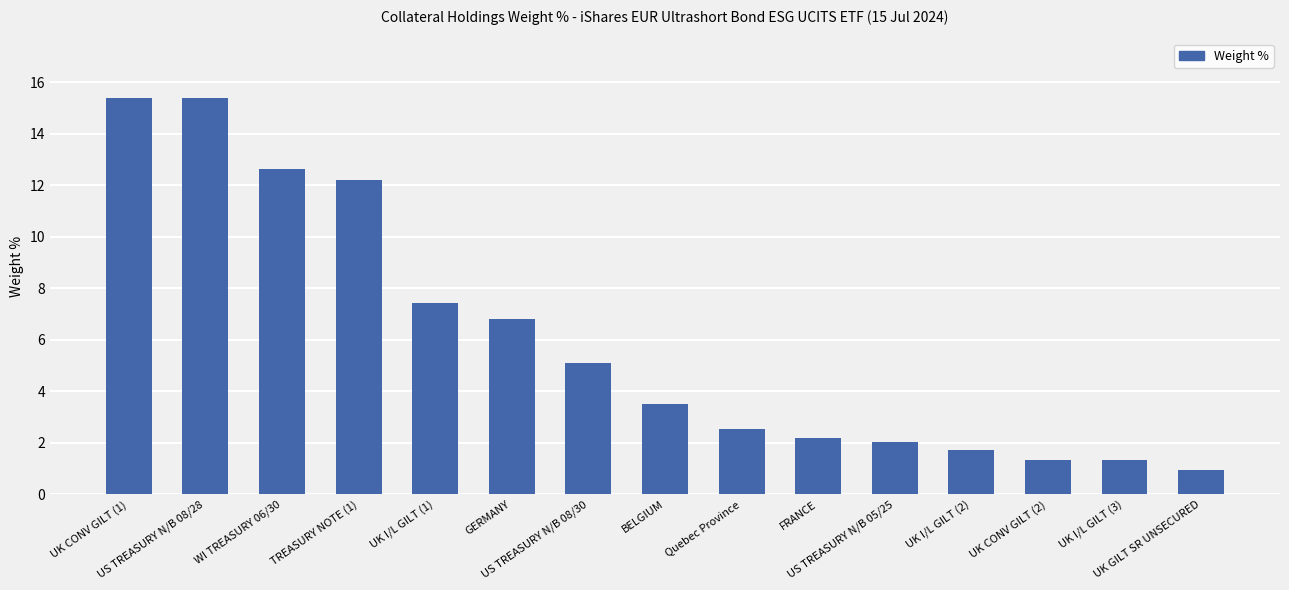

What is the greatest value displayed?

15.4